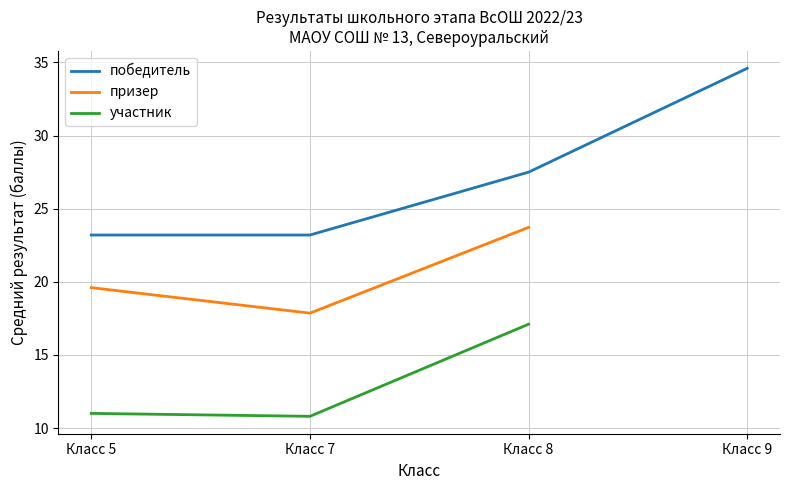

At which label is победитель closest to 28?

Класс 8